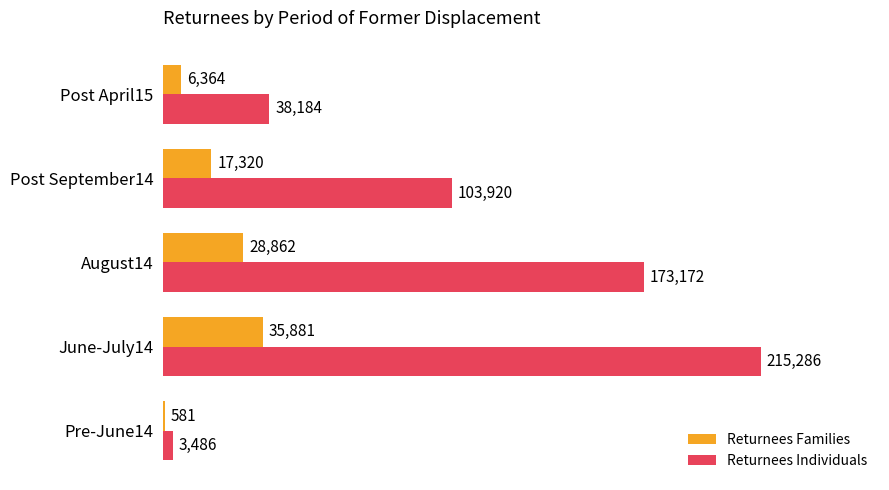

What is the greatest value displayed?

215286